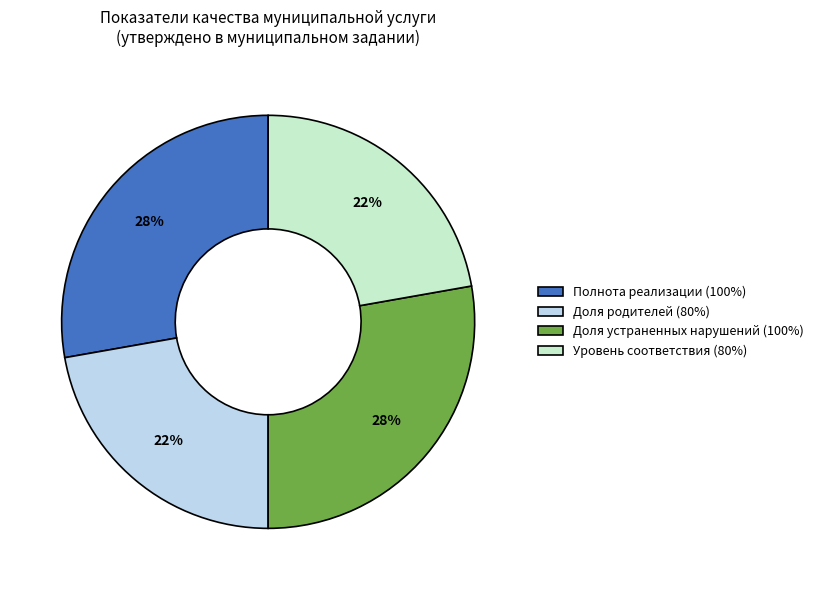

Does any single category account for the majority?

No